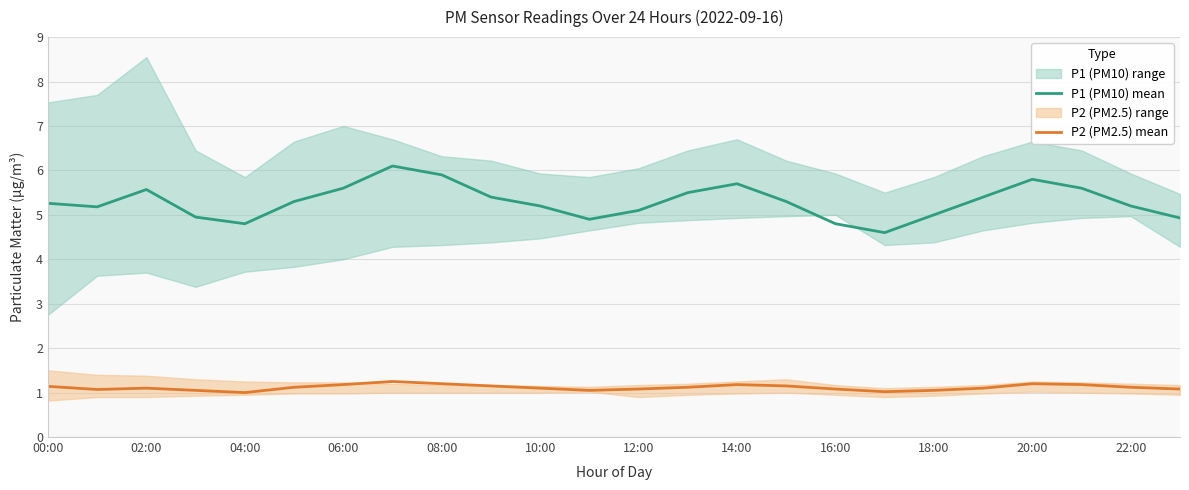

Is it true that P2 (PM2.5) mean equals 0.6 at 12:00?

False